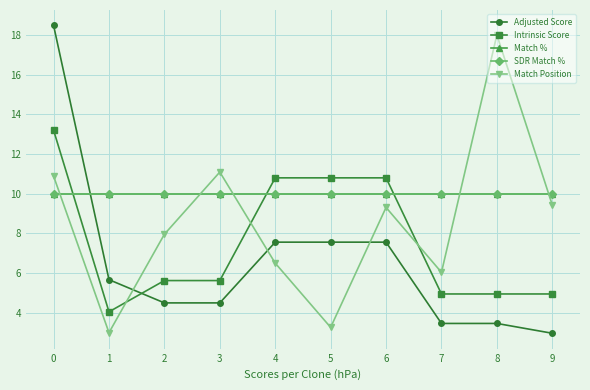

What is the value of the Adjusted Score point at the 8th from the left?

3.5